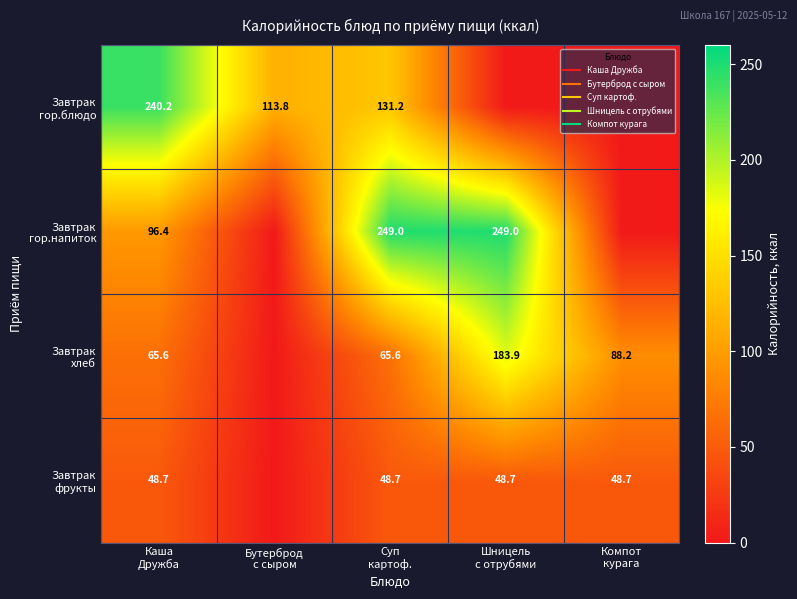

What is the sum of all Завтрак гор.напиток values?

594.4